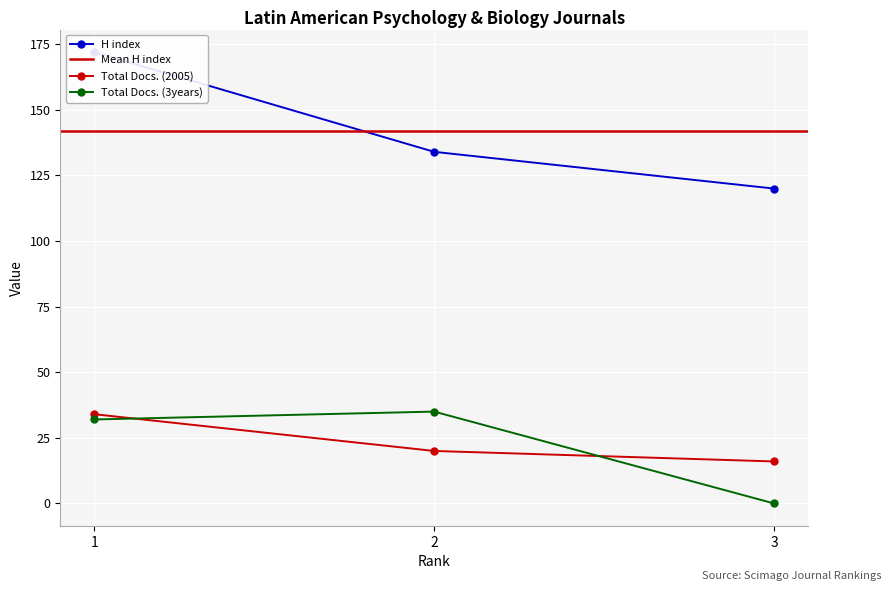

True or false: Total Docs. (2005) has a value of 29 at 2.

False